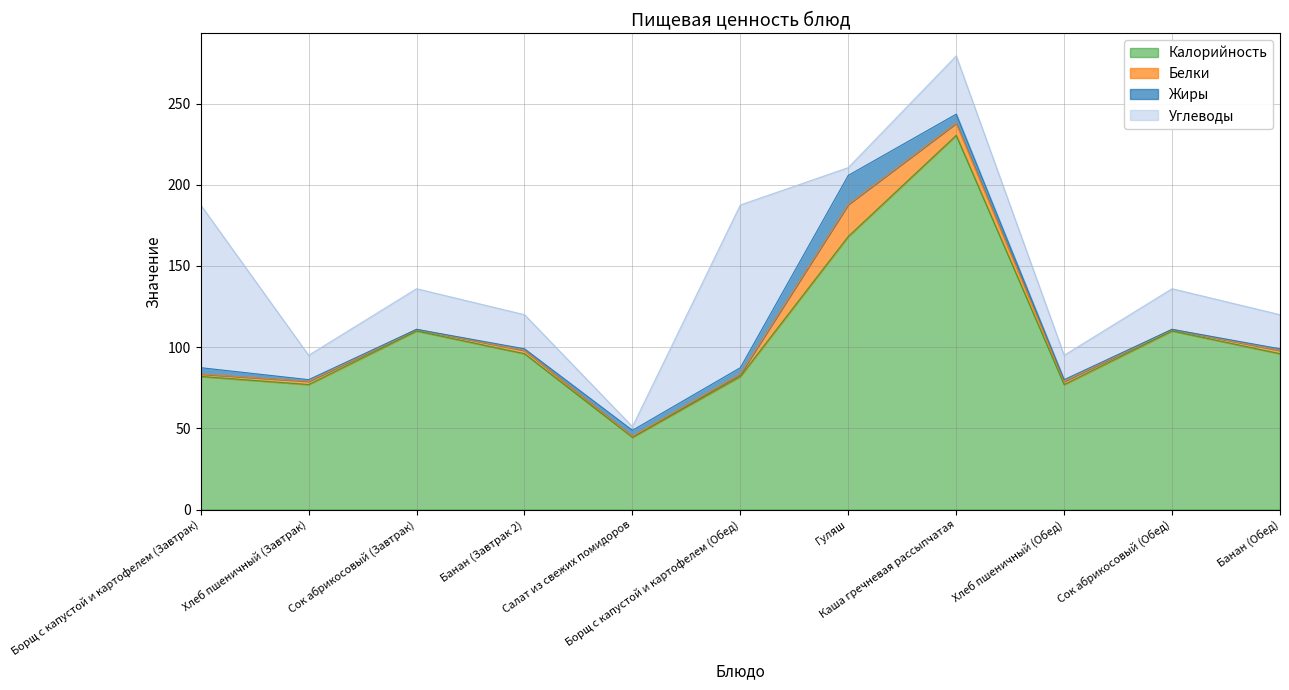

At which category does Углеводы reach its first local peak?

Сок абрикосовый (Завтрак)